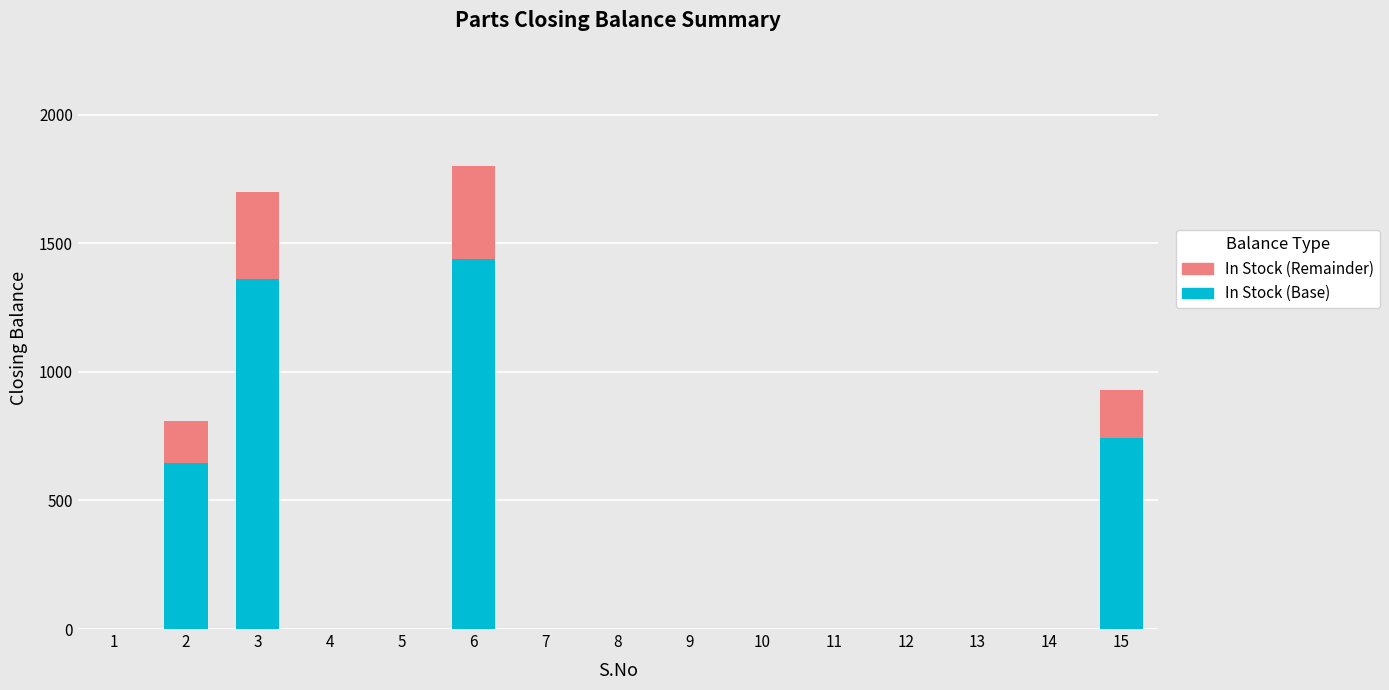

What is the sum of all In Stock (Base) values?

4190